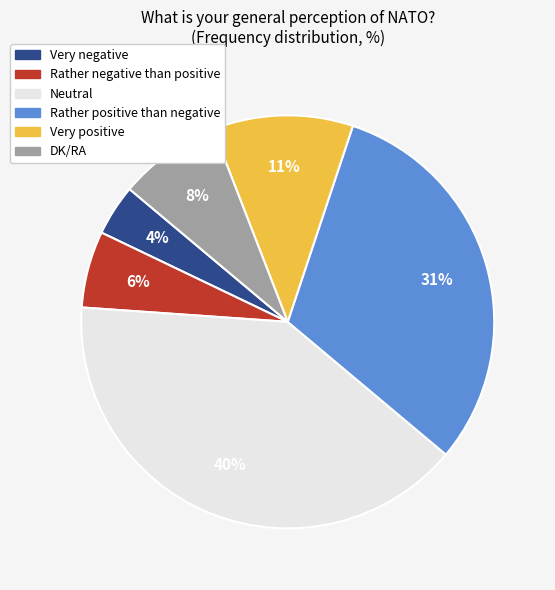

The Neutral slice represents 40% of the pie. True or false?

True